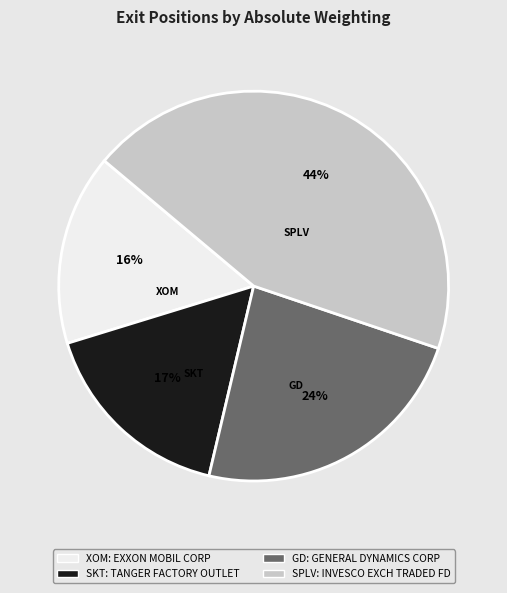

Does any single category account for the majority?

No